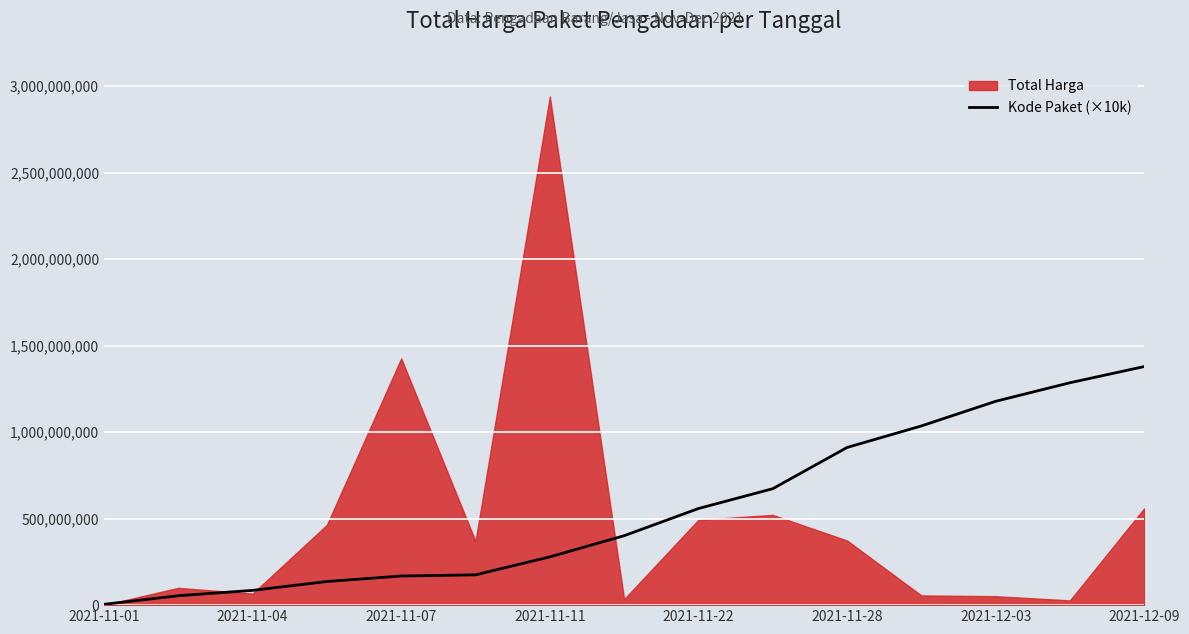

True or false: the data has more than 1 interior local peaks.

False